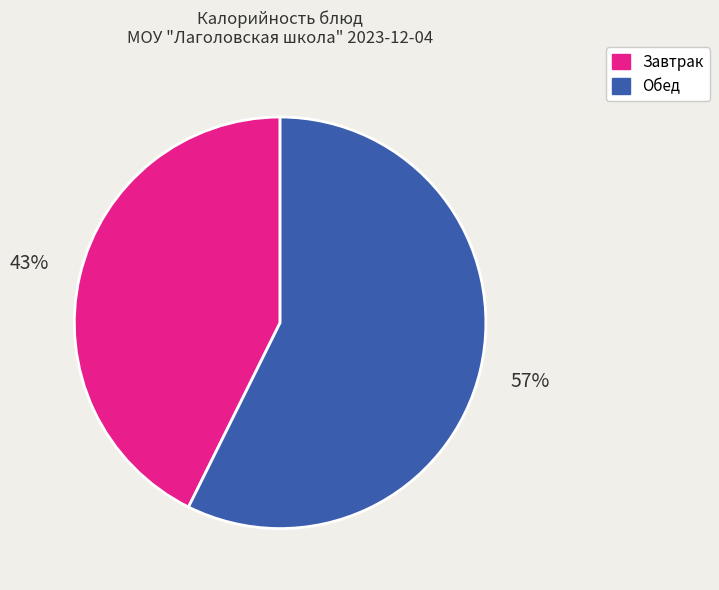

To the nearest percent, what portion does Завтрак represent?

43%